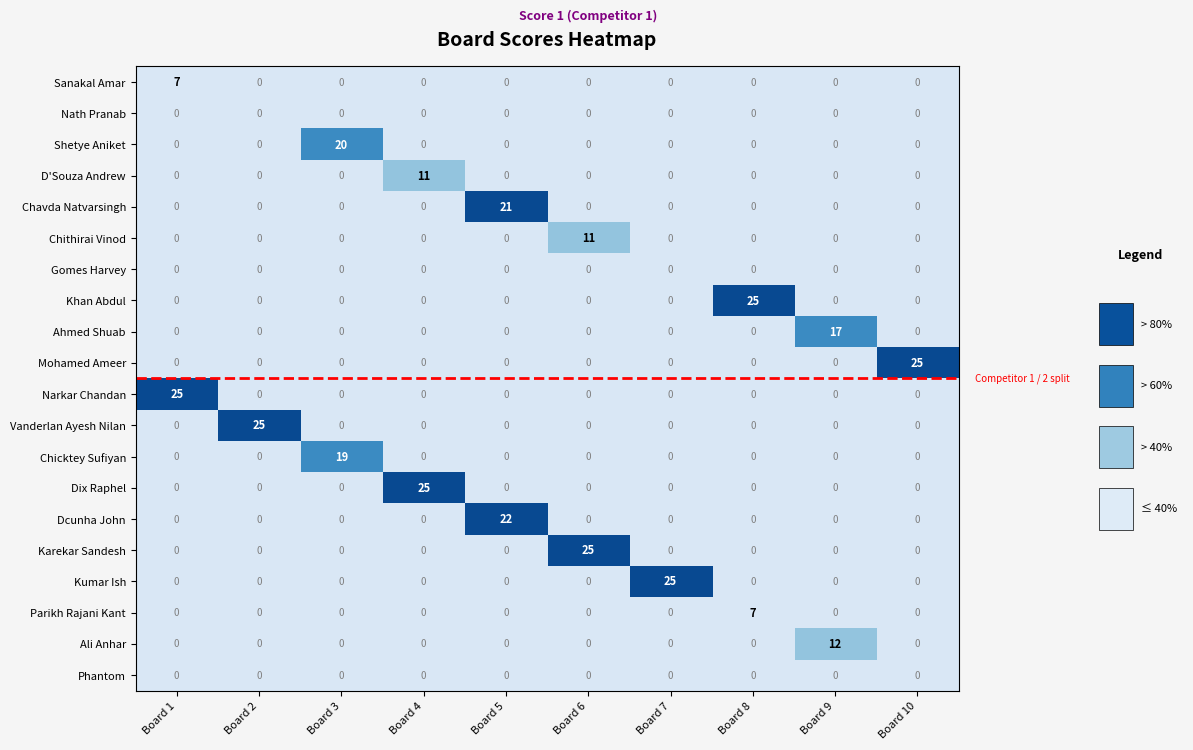

What is the total value across all series at Board 10?

25